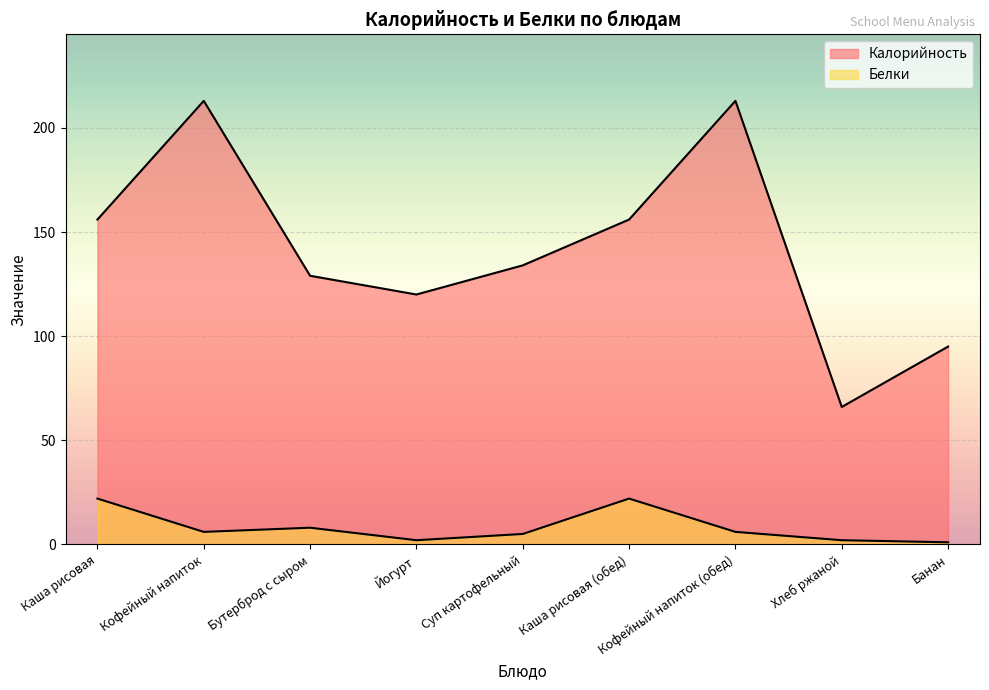

What is the value of the Белки point at the 8th from the left?

2